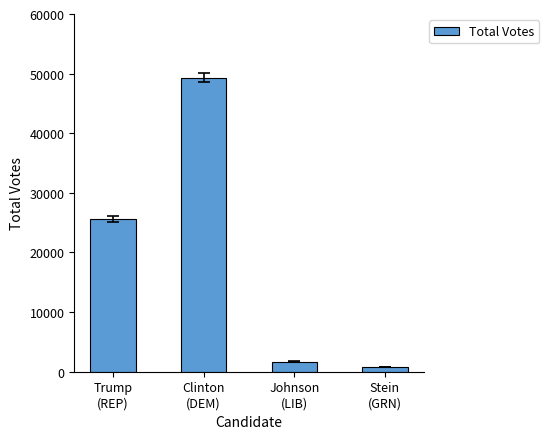

How many bars are there in total?

4